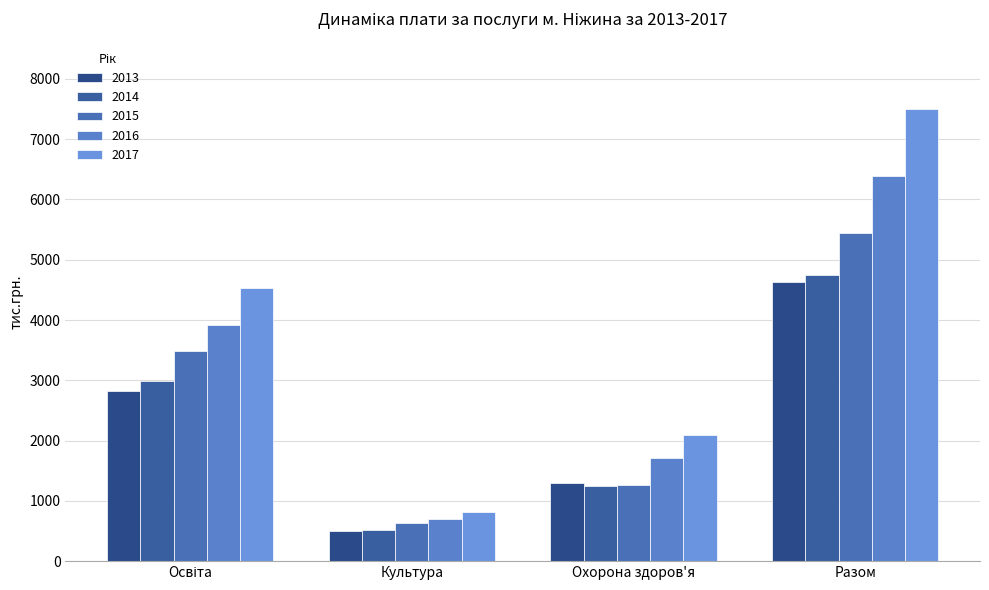

How many groups of bars are there?

4